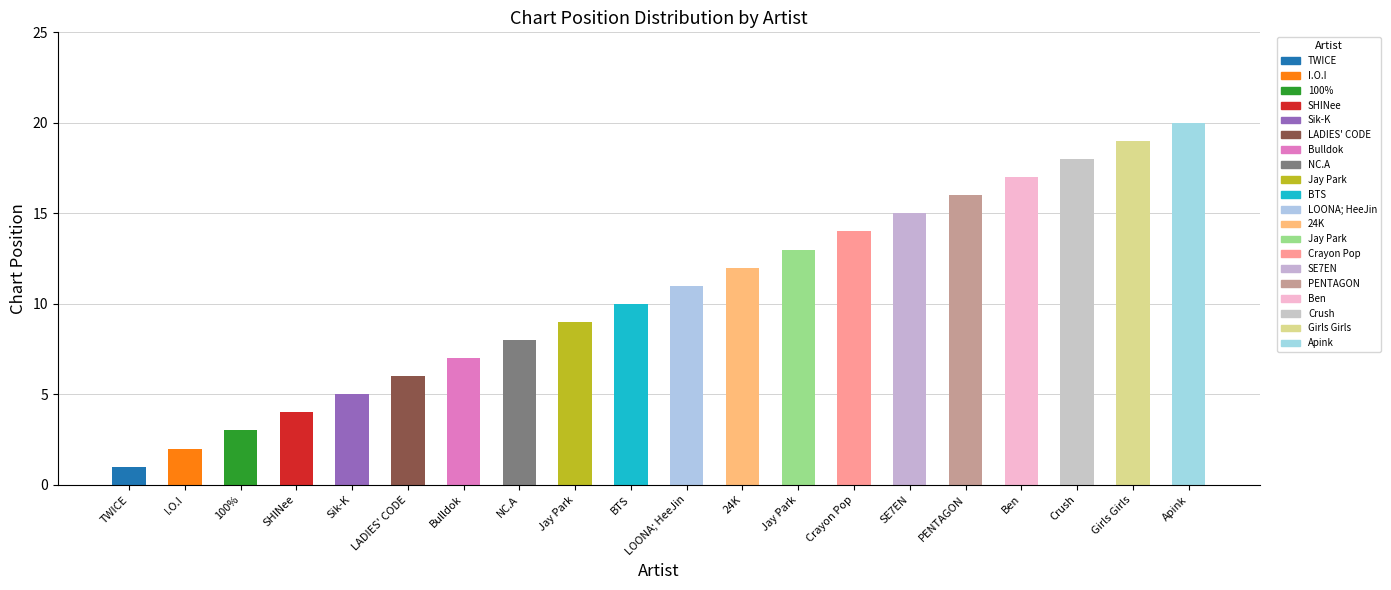

What is the change in value from BTS to Girls Girls?

+9